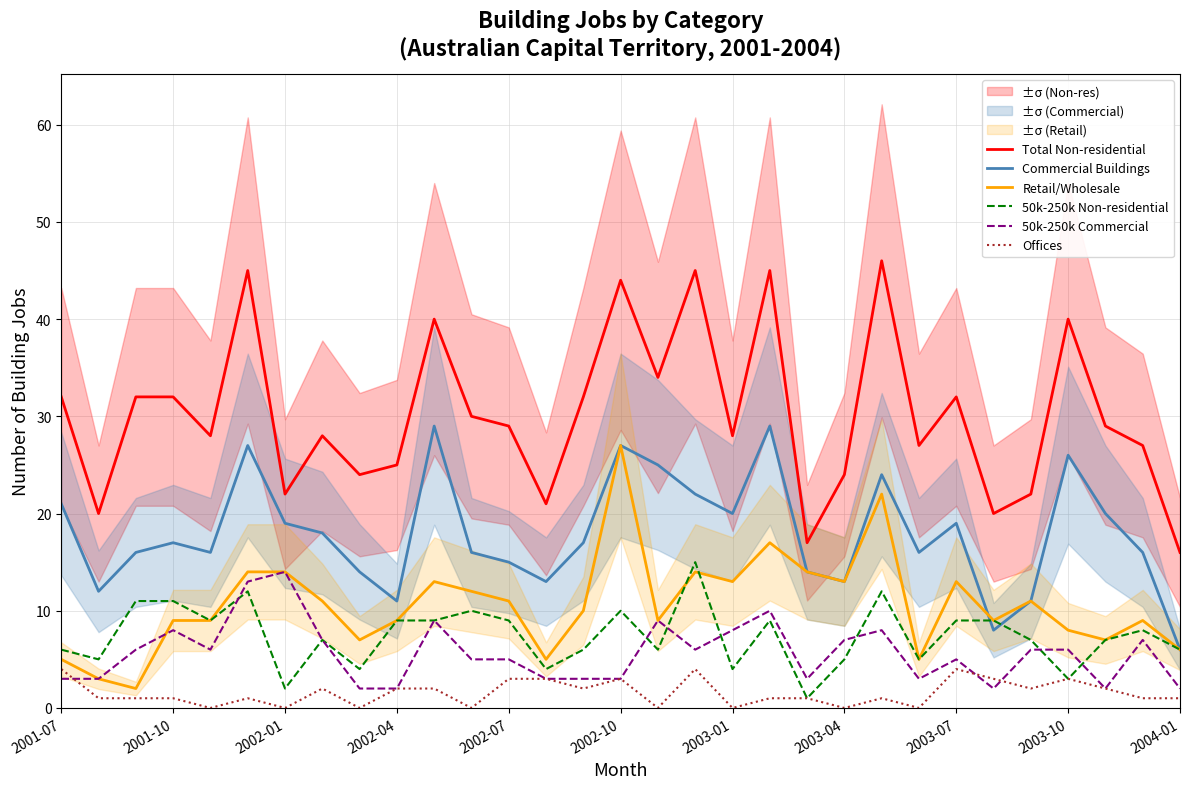

The value of Retail/Wholesale at 2004-01 is 6. True or false?

True